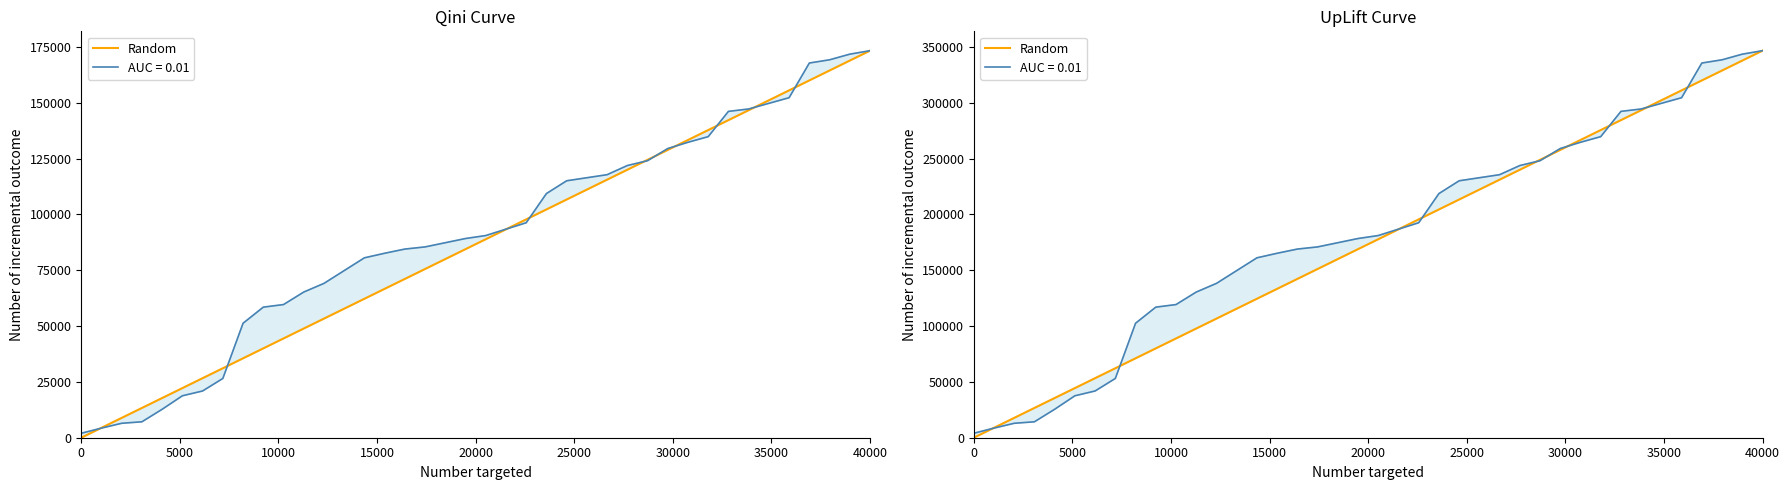

What is the difference between the maximum and minimum values?

346578.0